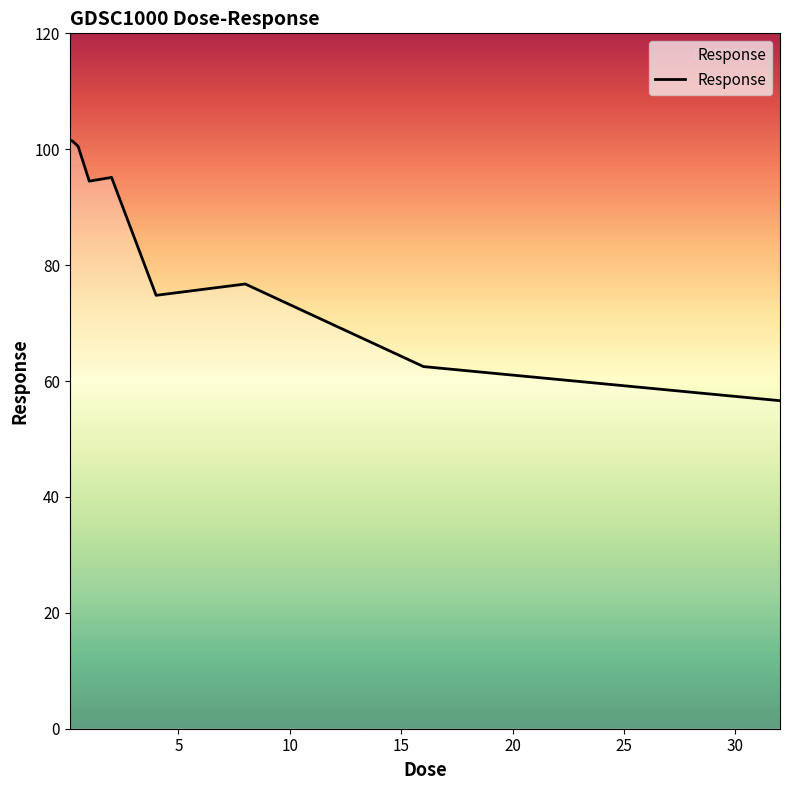

What is the difference between the maximum and minimum values?

45.0